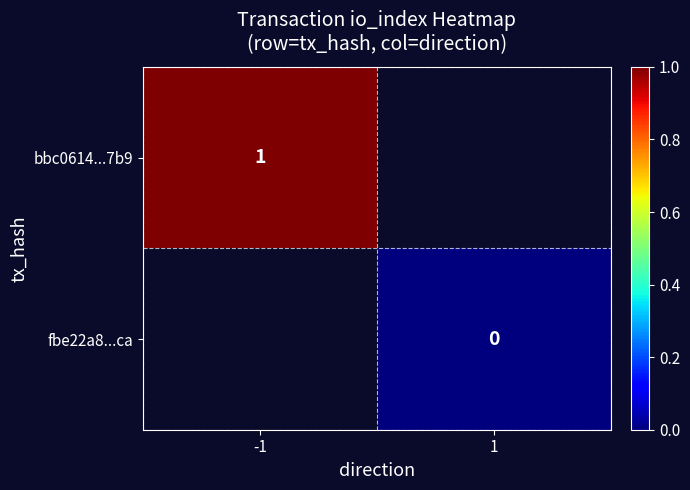

The value of bbc0614...7b9 at -1 is 1. True or false?

True